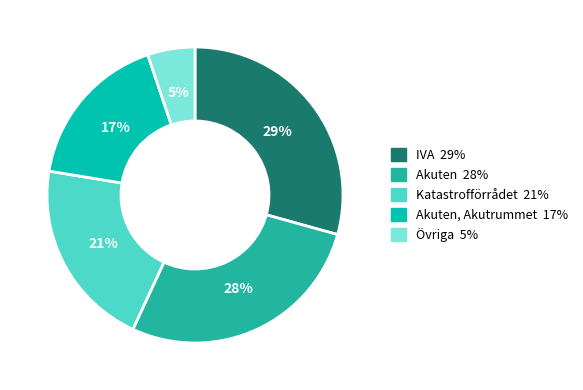

To the nearest percent, what is the average slice percentage?

20%